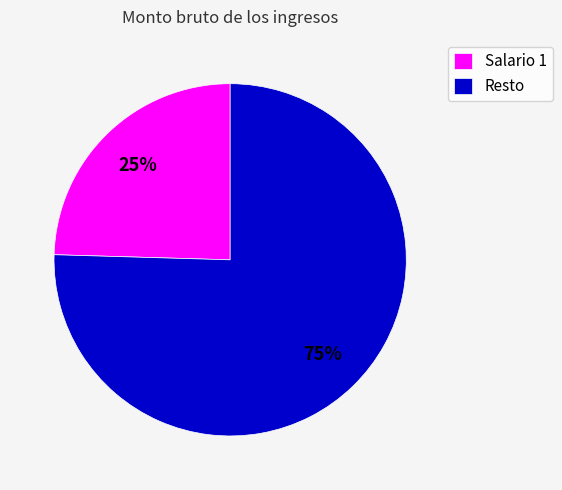

Which slice is the smallest?

Salario 1